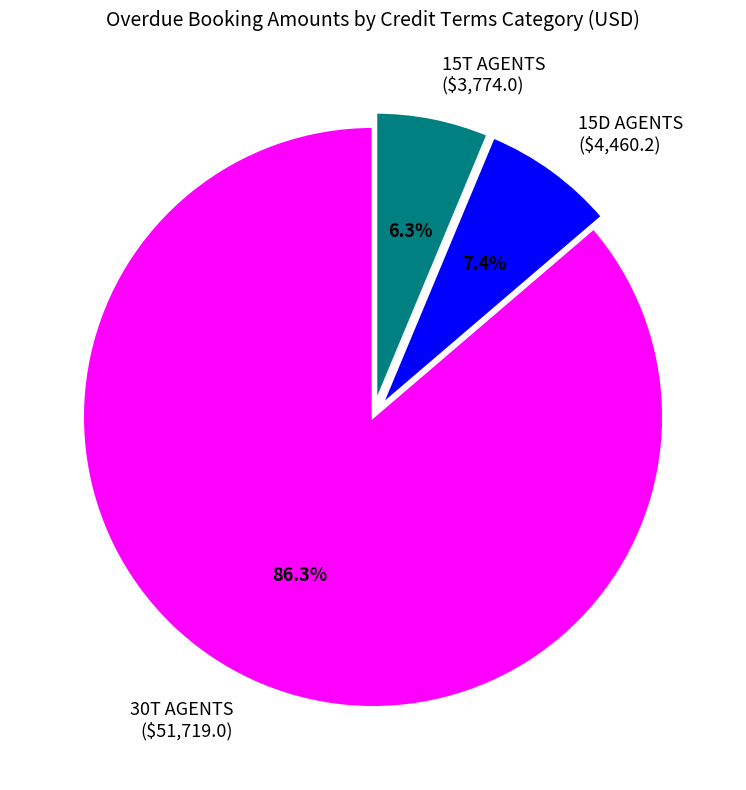

Combined, what portion of the pie is 15D AGENTS and 15T AGENTS?

13.7%